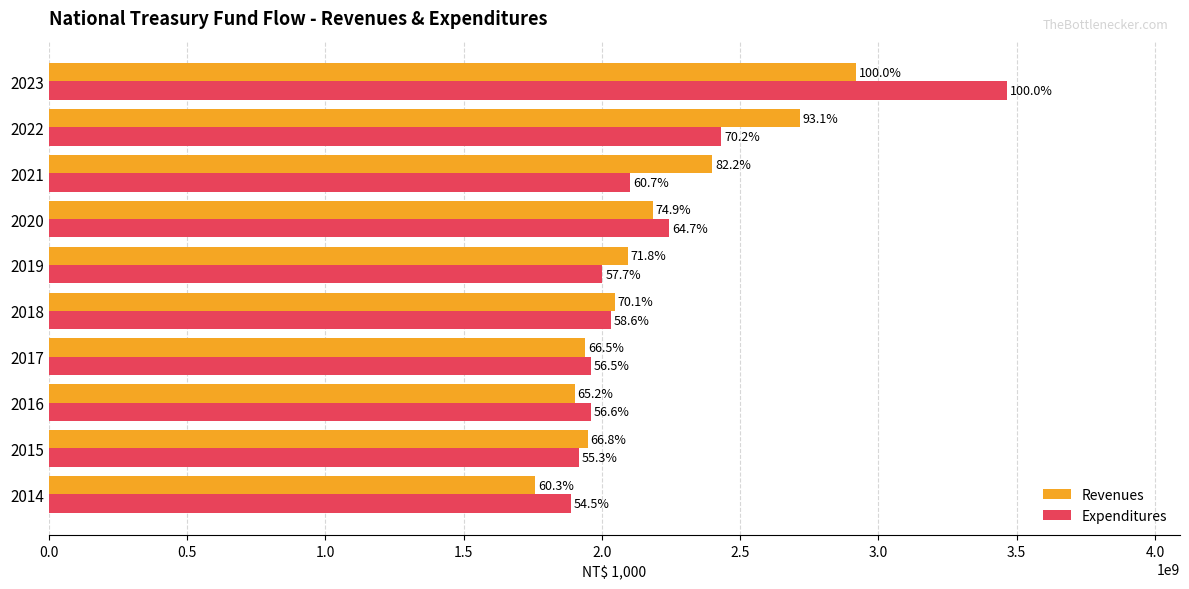

What are all the series names shown in the legend?

Revenues, Expenditures